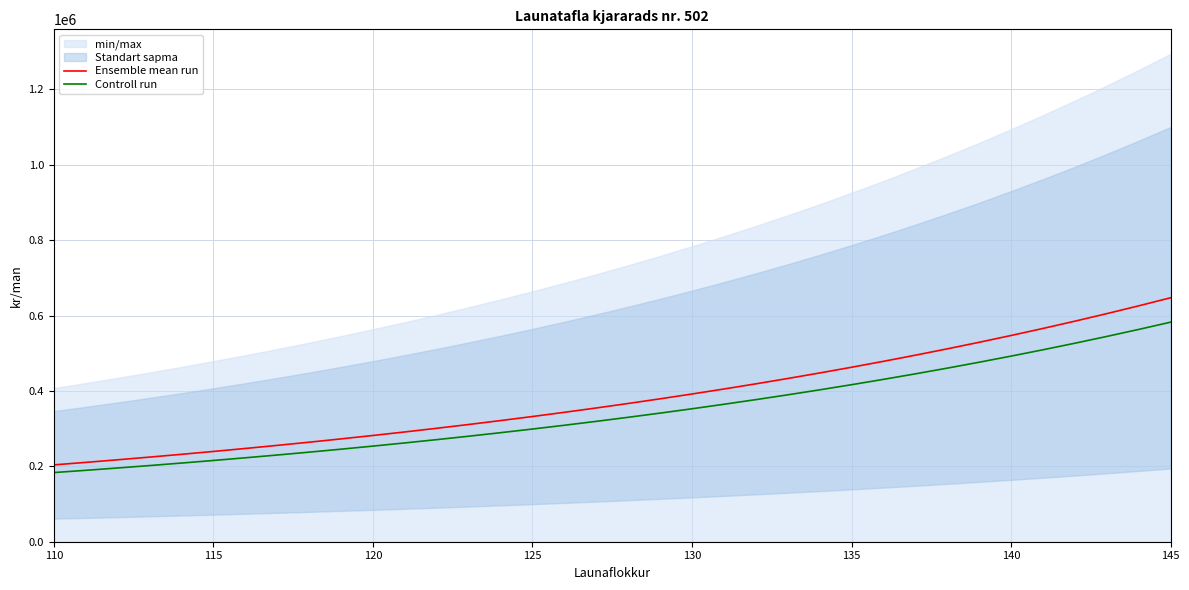

What value does the Controll run series have at 125?

298969.5